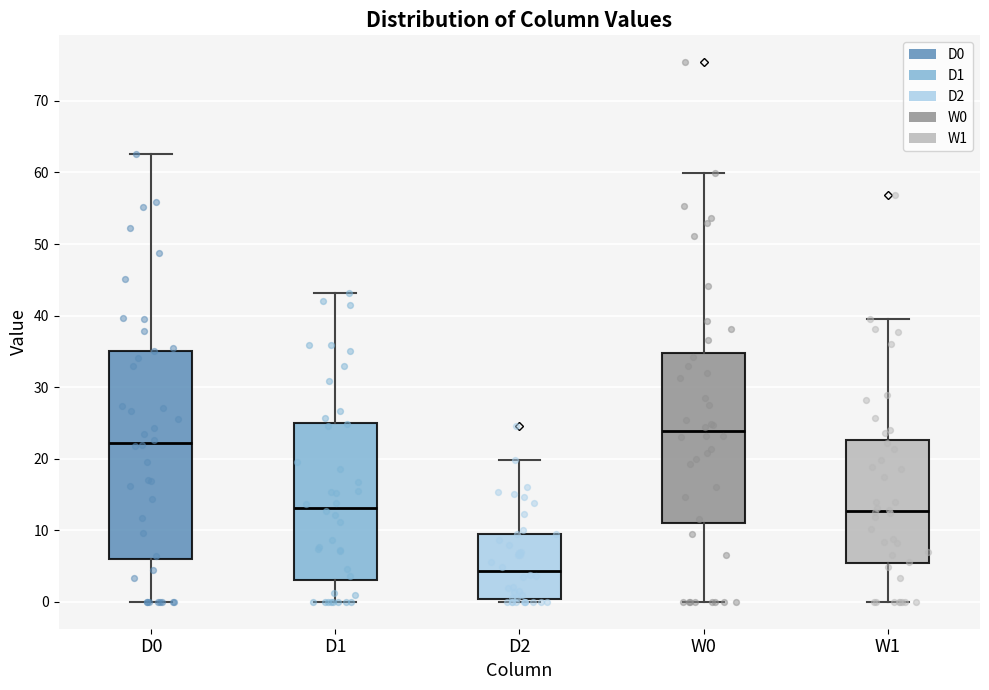

Which box has the lowest median line?

D2